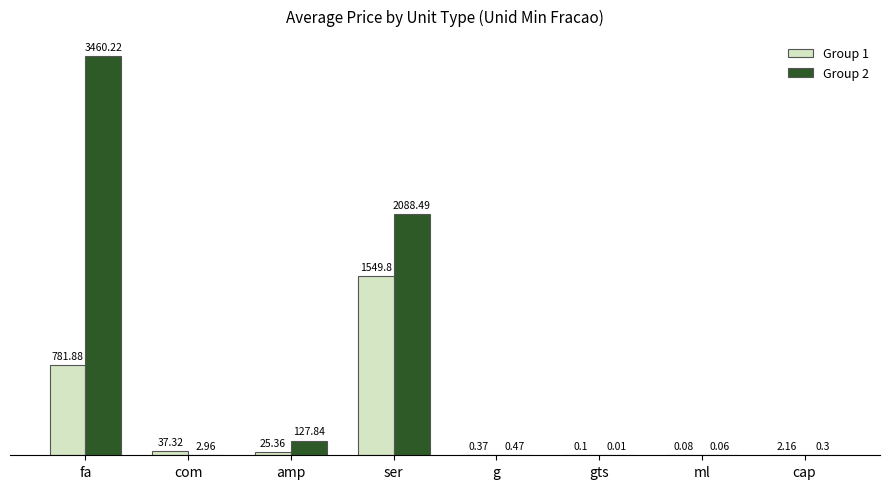

Count the number of data series in this chart.

2